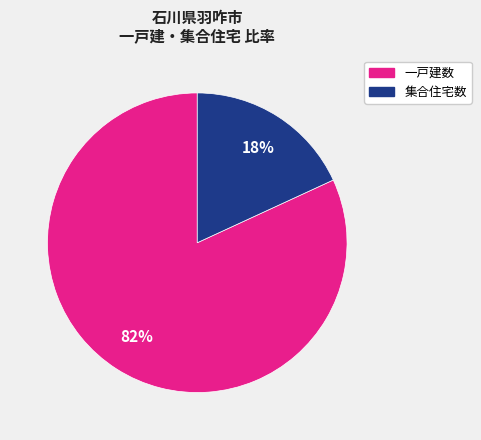

Between 集合住宅数 and 一戸建数, which is larger?

一戸建数